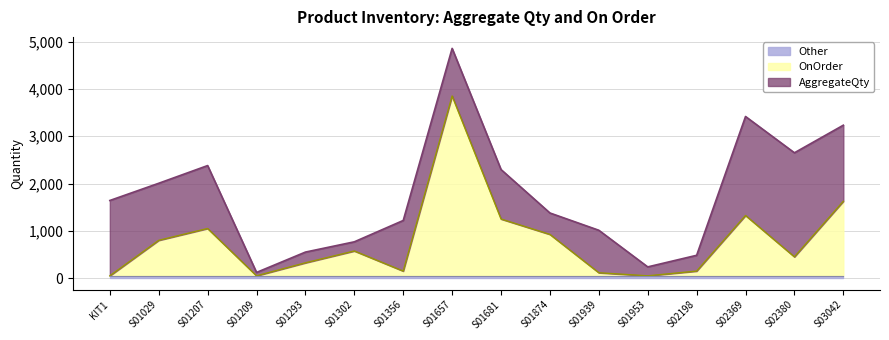

Is it true that the value at S01939 is 115?

True